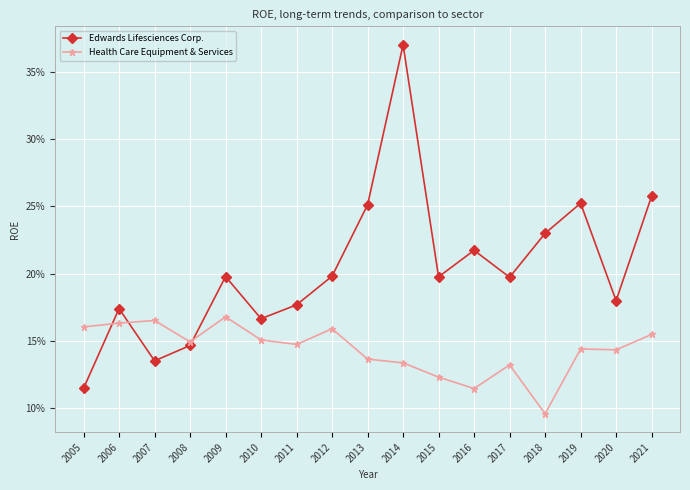

Which series changed the most between 2011 and 2019?

Edwards Lifesciences Corp.